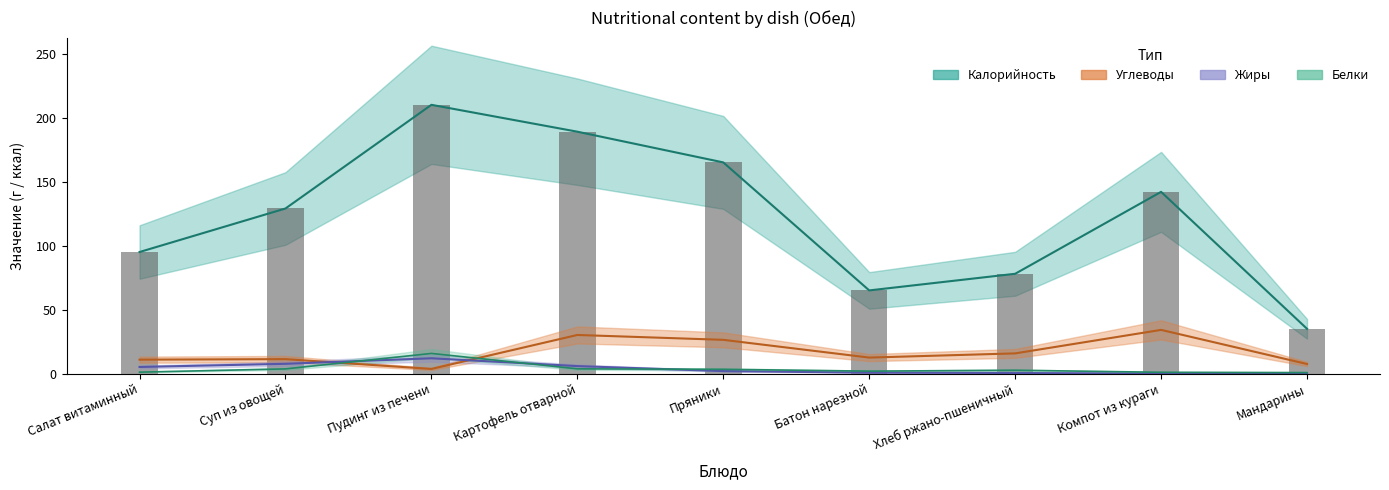

Reading left to right, what are all the values shown in this chart?

Калорийность: 95.0	129.0	210.0	189.0	165.0	65.0	78.0	142.0	35.0
Белки: 1.1	3.7	15.8	3.7	3.4	1.9	2.6	1.0	0.8
Жиры: 5.2	7.7	12.0	5.9	2.0	0.8	0.5	0.1	0.2
Углеводы: 10.9	11.3	3.7	30.2	26.4	12.5	15.8	34.2	7.5